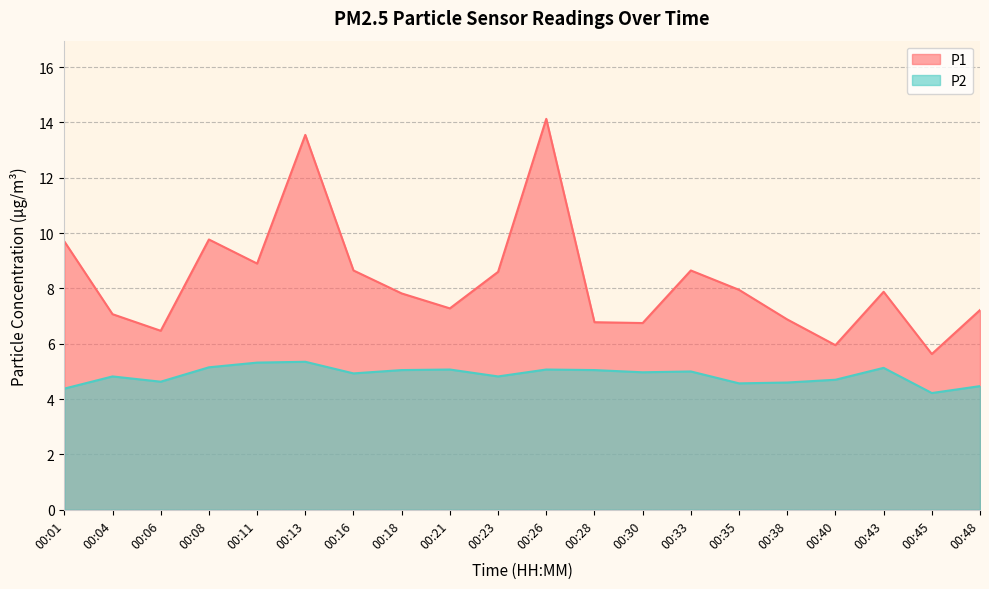

Rank the categories by P2 value from highest to lowest.

00:13, 00:11, 00:08, 00:43, 00:21, 00:26, 00:18, 00:28, 00:33, 00:30, 00:16, 00:04, 00:23, 00:40, 00:06, 00:38, 00:35, 00:48, 00:01, 00:45